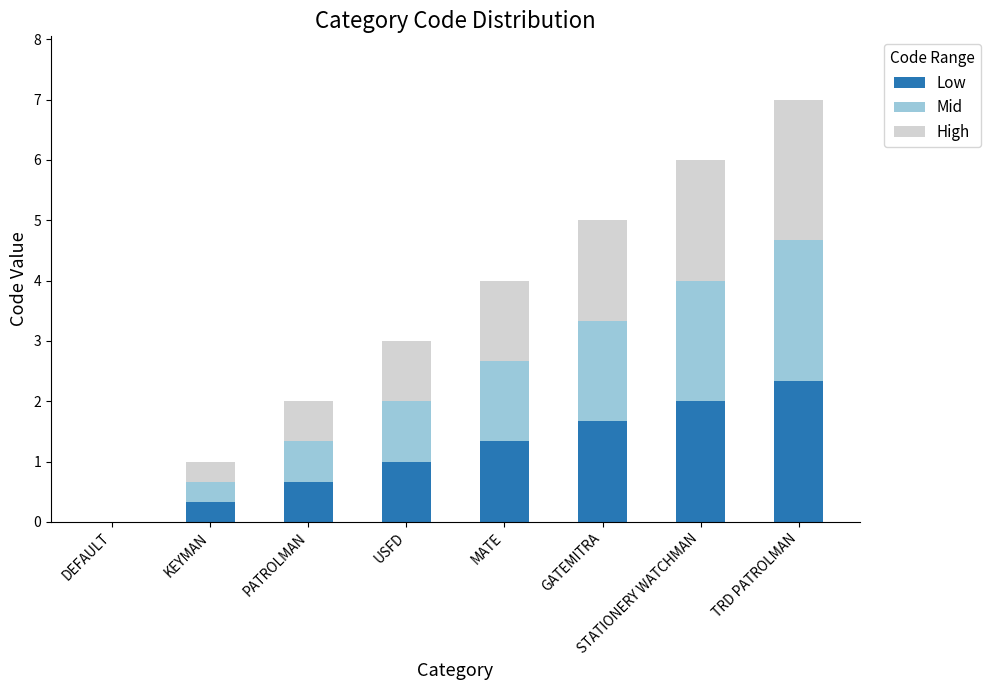

At which category is the sum across all series the highest?

TRD PATROLMAN